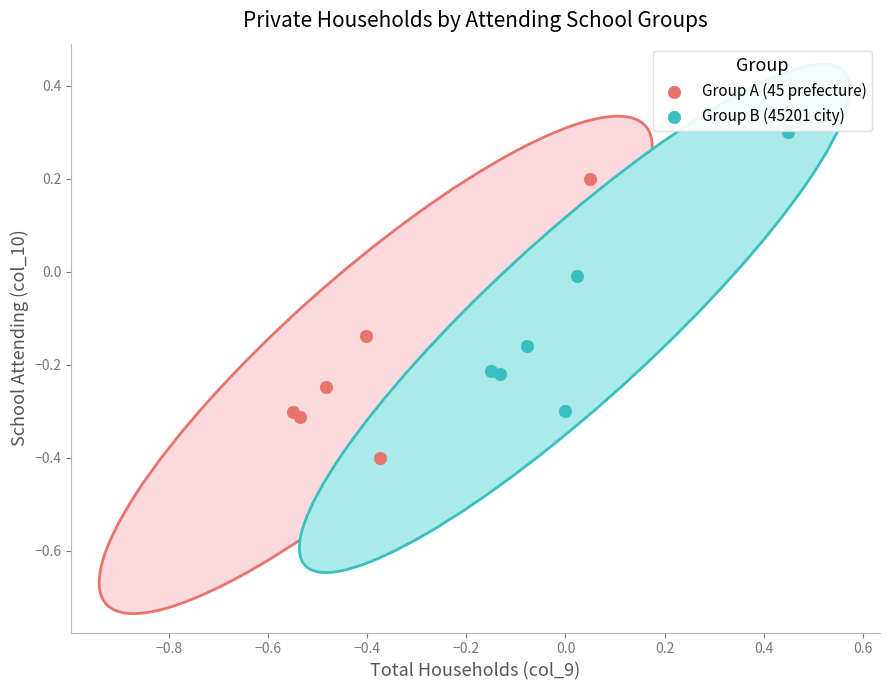

Which series reaches the minimum Y coordinate?

Group A (45 prefecture)